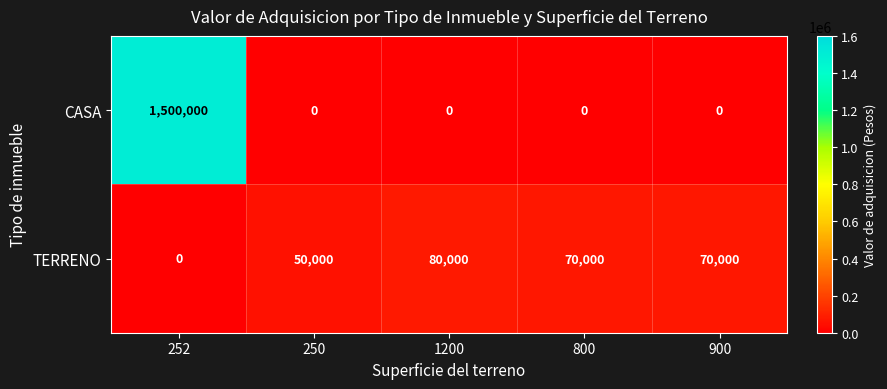

Reading left to right, list all the values displayed in this chart.

CASA: 1500000	0	0	0	0
TERRENO: 0	50000	80000	70000	70000